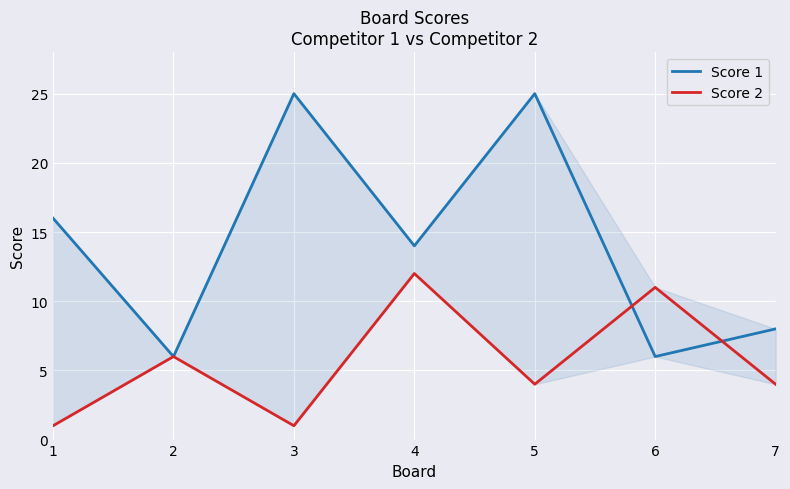

How many values in the Score 1 series are below 14?

3